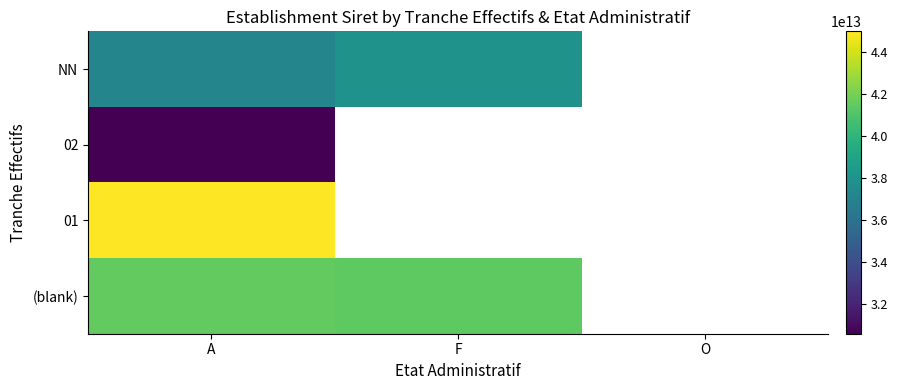

How many values in the NN series exceed 37917573434630?

1